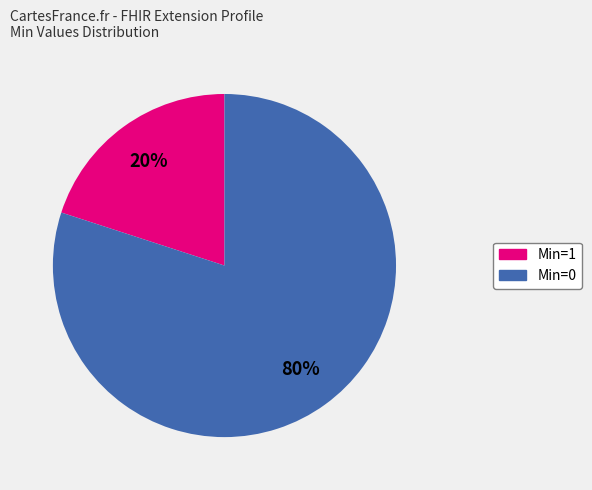

Count the number of slices in the pie.

2